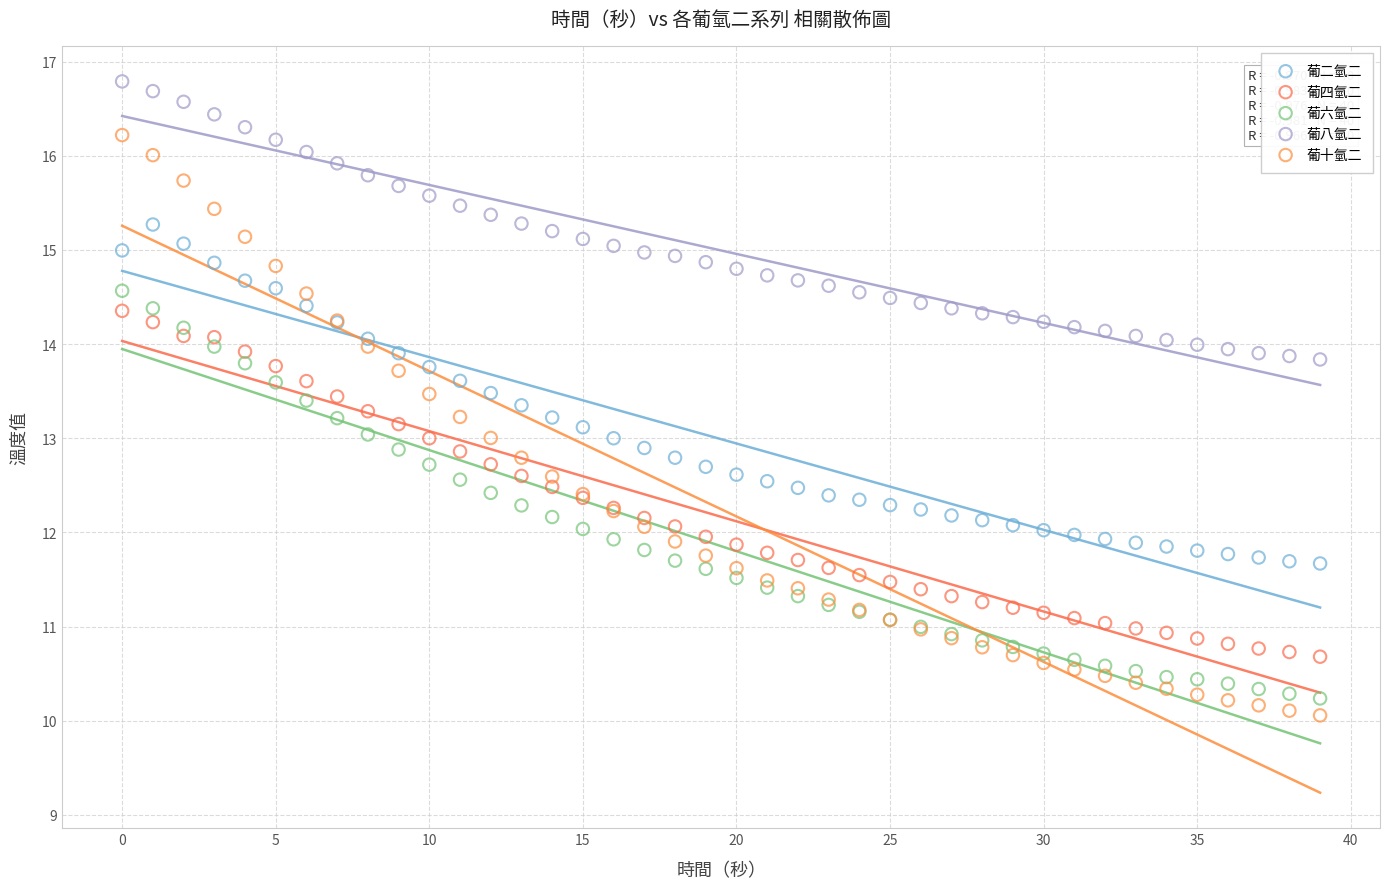

Which series reaches the maximum Y coordinate?

葡八氫二